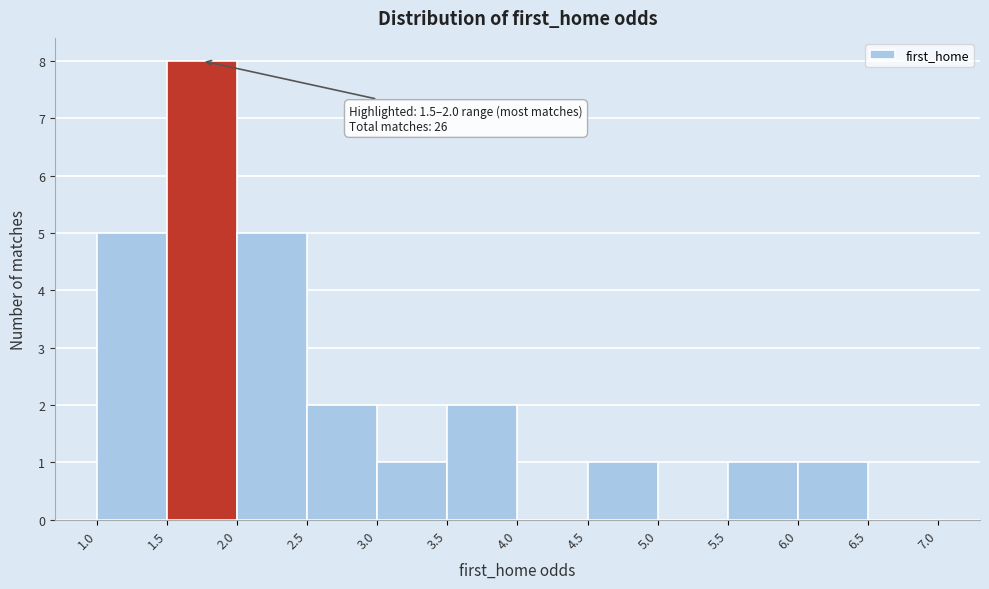

Over which range of the x-axis is the bar tallest?

1.5 to 2.0